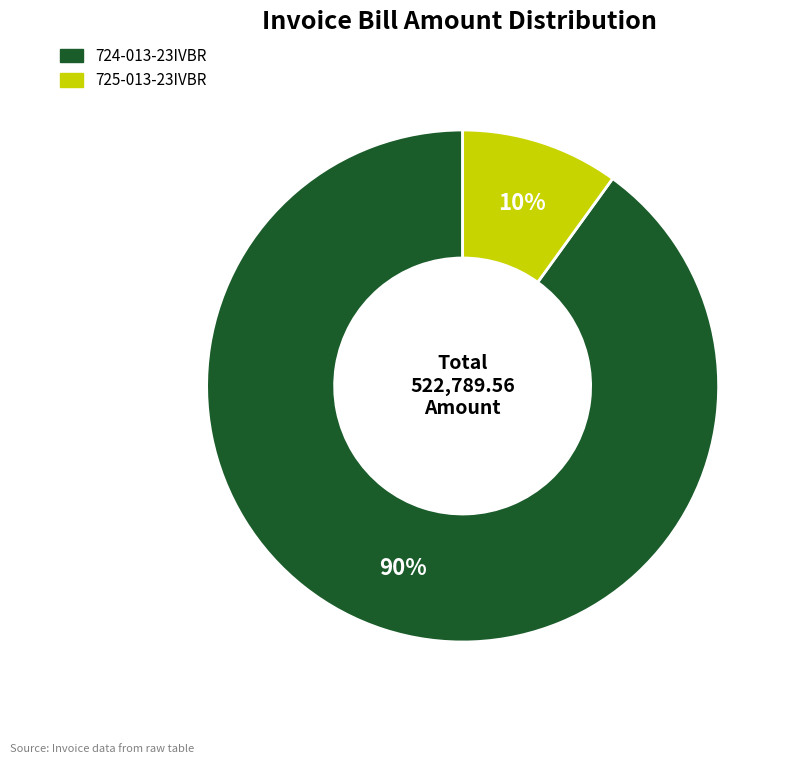

Which category has the smallest portion of the pie?

725-013-23IVBR